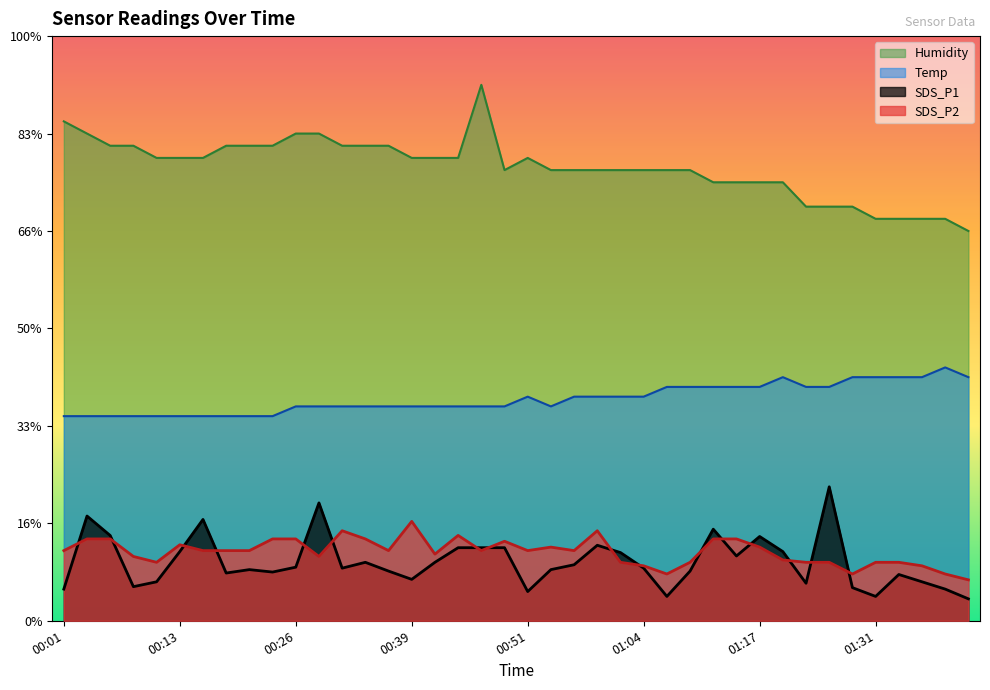

In SDS_P2, how many points are lower than both neighbors (excluding endpoints)?

9